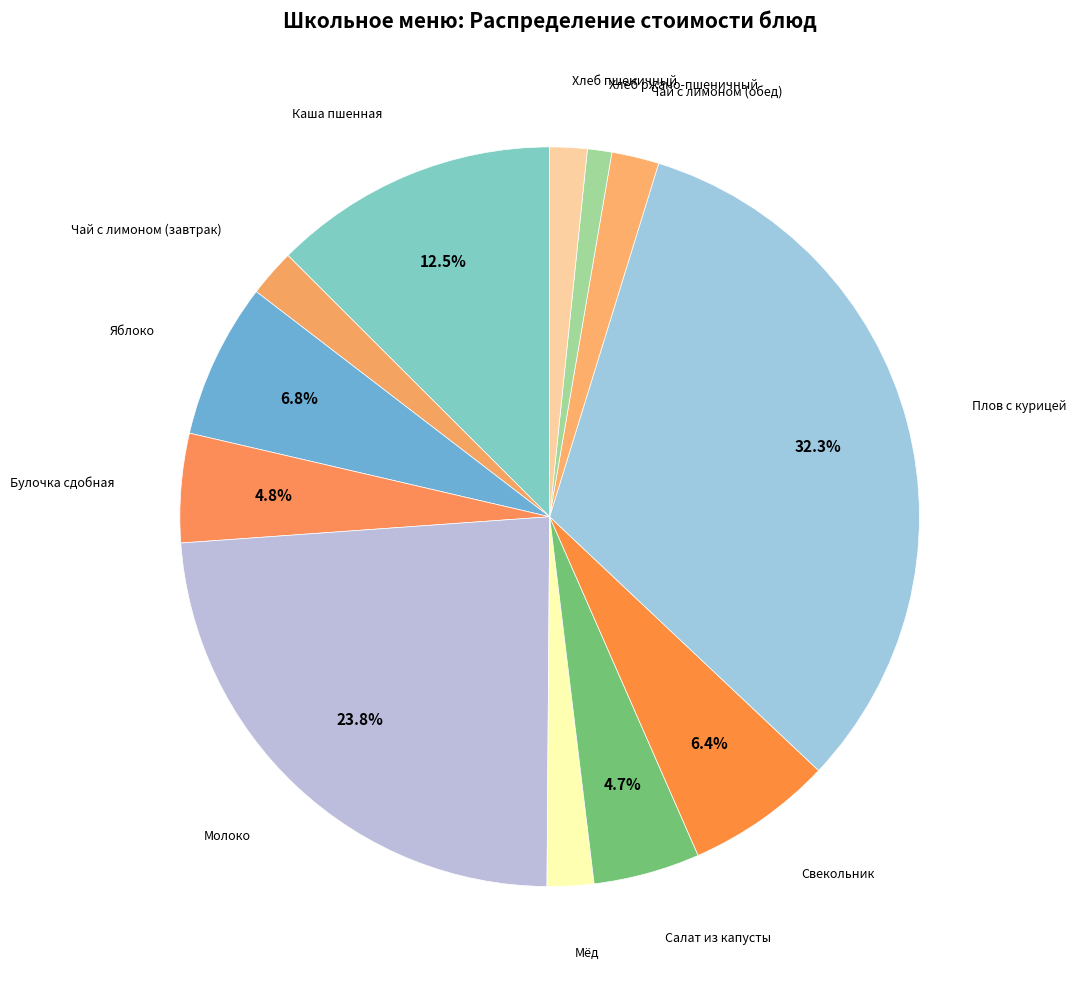

Count the number of slices in the pie.

12